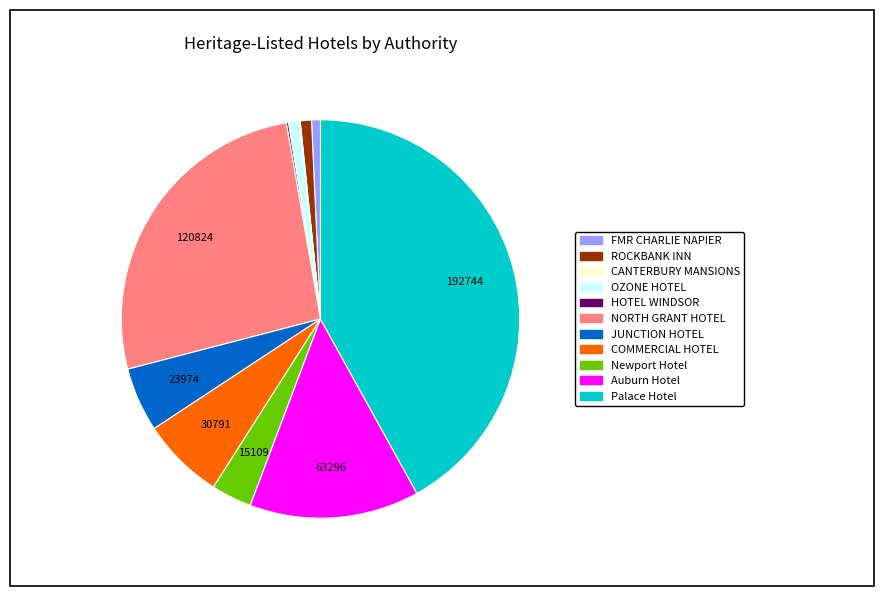

Does any single category account for the majority?

No